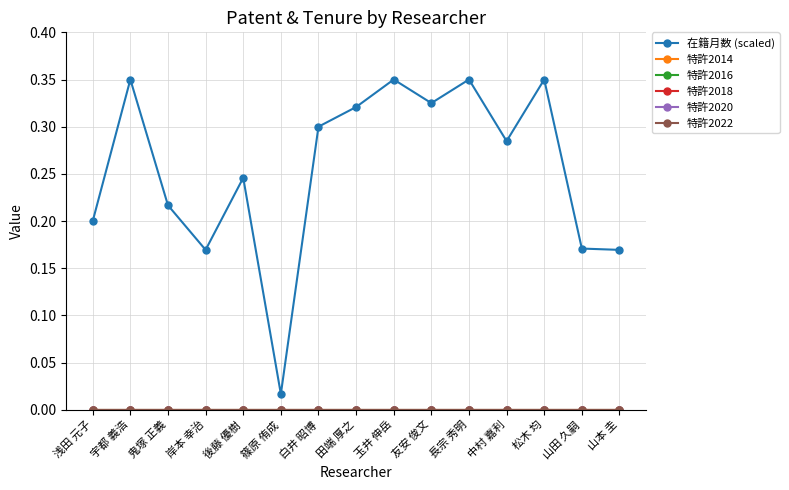

Does the chart have visible grid lines?

Yes